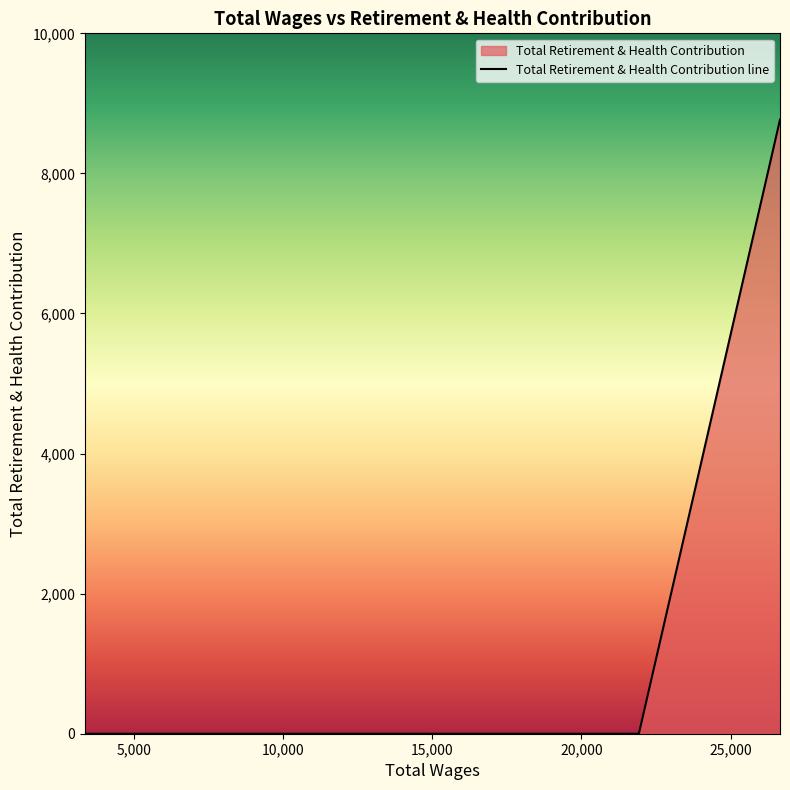

What is the maximum value shown in the chart?

8768